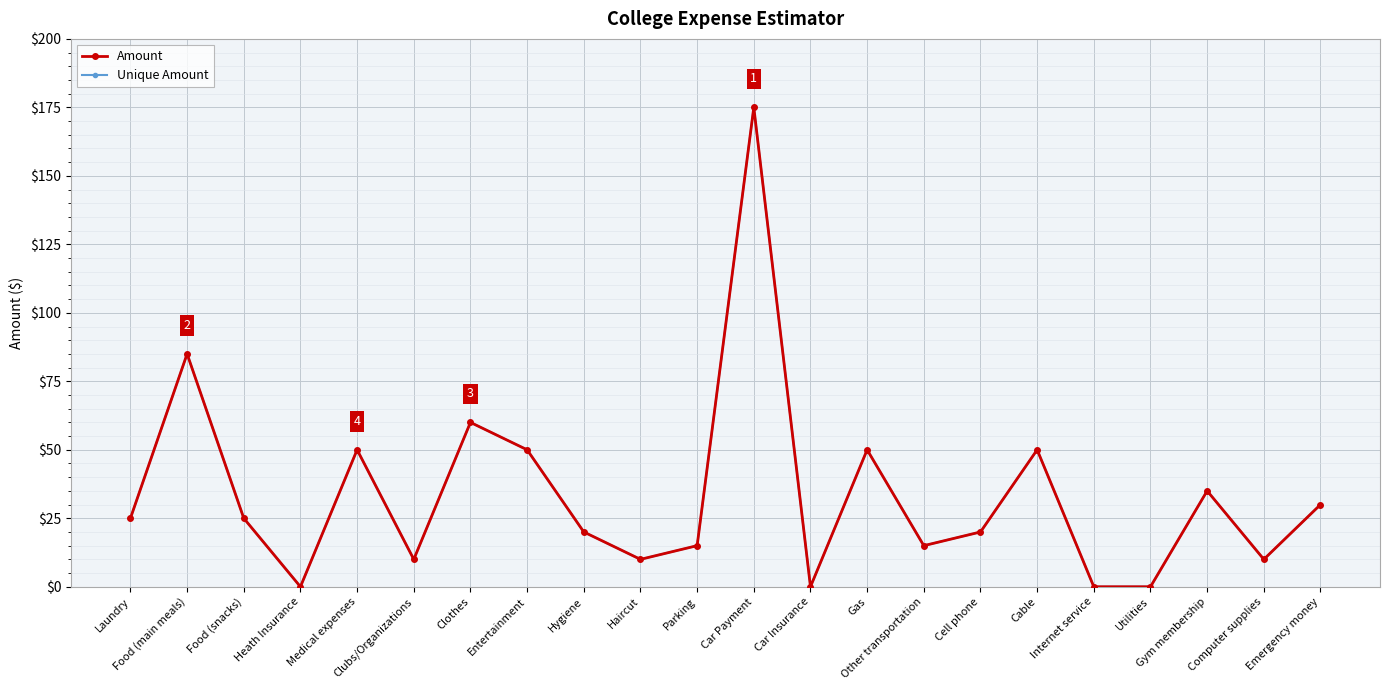

How many data points does each series have?

22